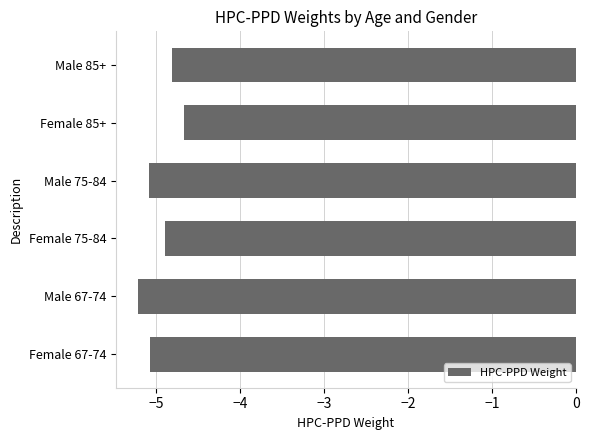

Where is the data nearest to the value -4?

Female 85+